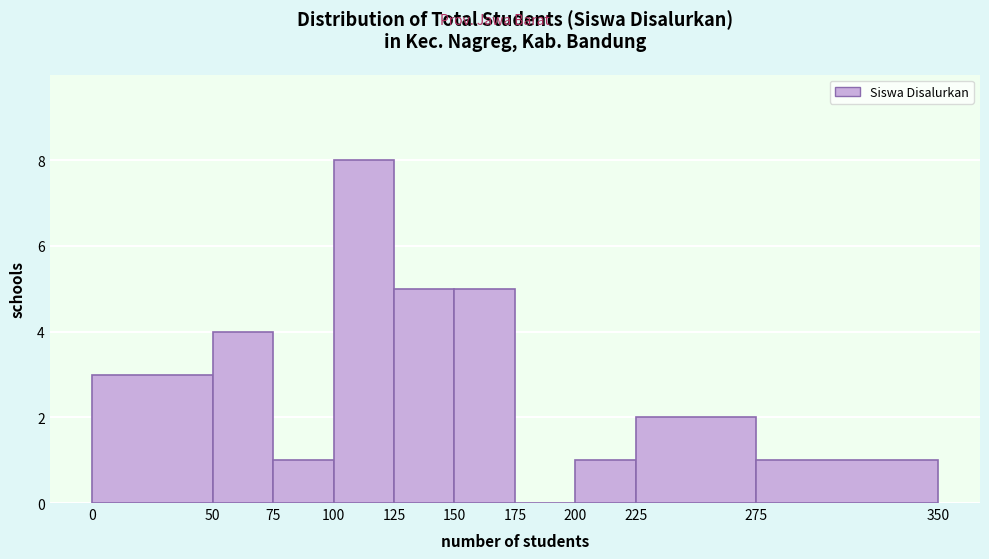

Reading left to right, list every bar in this chart as the range it spans on the x-axis followed by its height. The values are not printed on the chart, so give them approximately, as read against the axis.

0 to 50: 3
50 to 75: 4
75 to 100: 1
100 to 125: 8
125 to 150: 5
150 to 175: 5
175 to 200: 0
200 to 225: 1
225 to 275: 2
275 to 350: 1